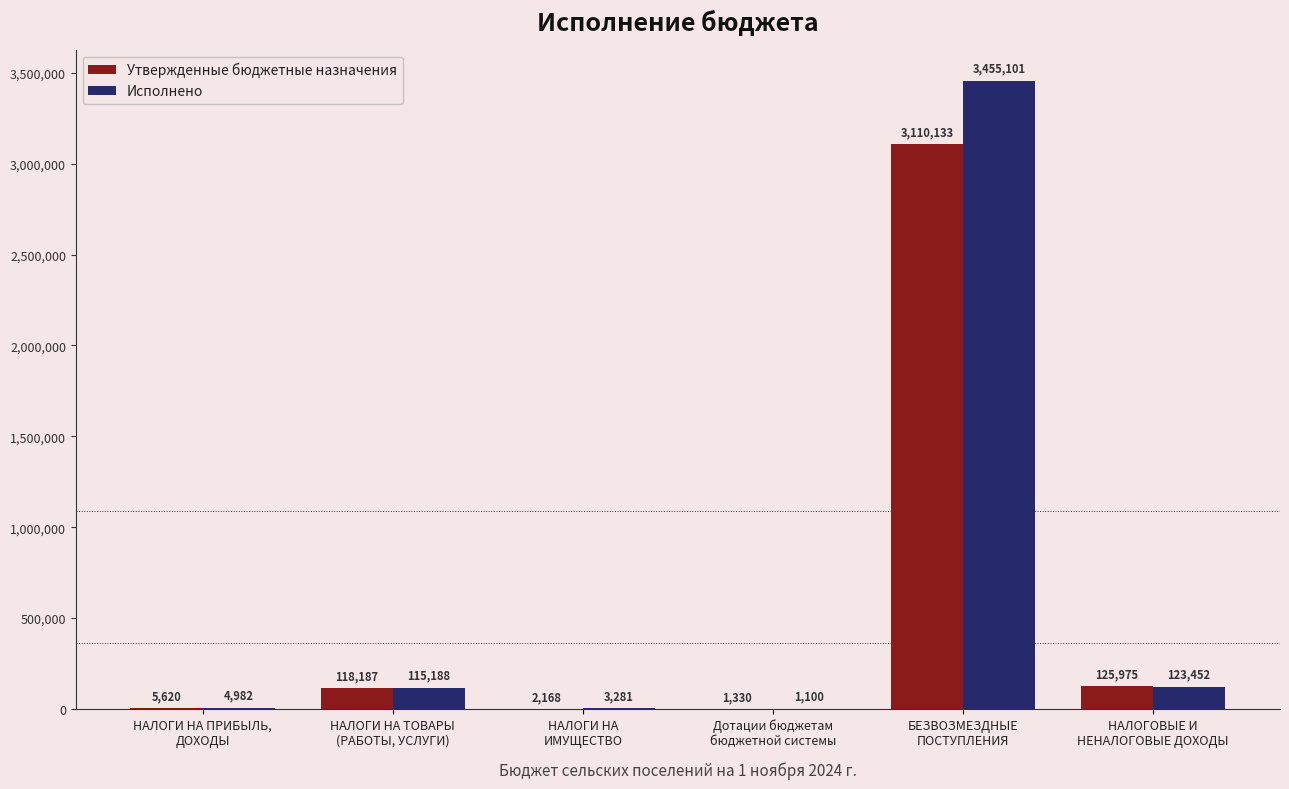

How many data points in Исполнено are above 115188?

3